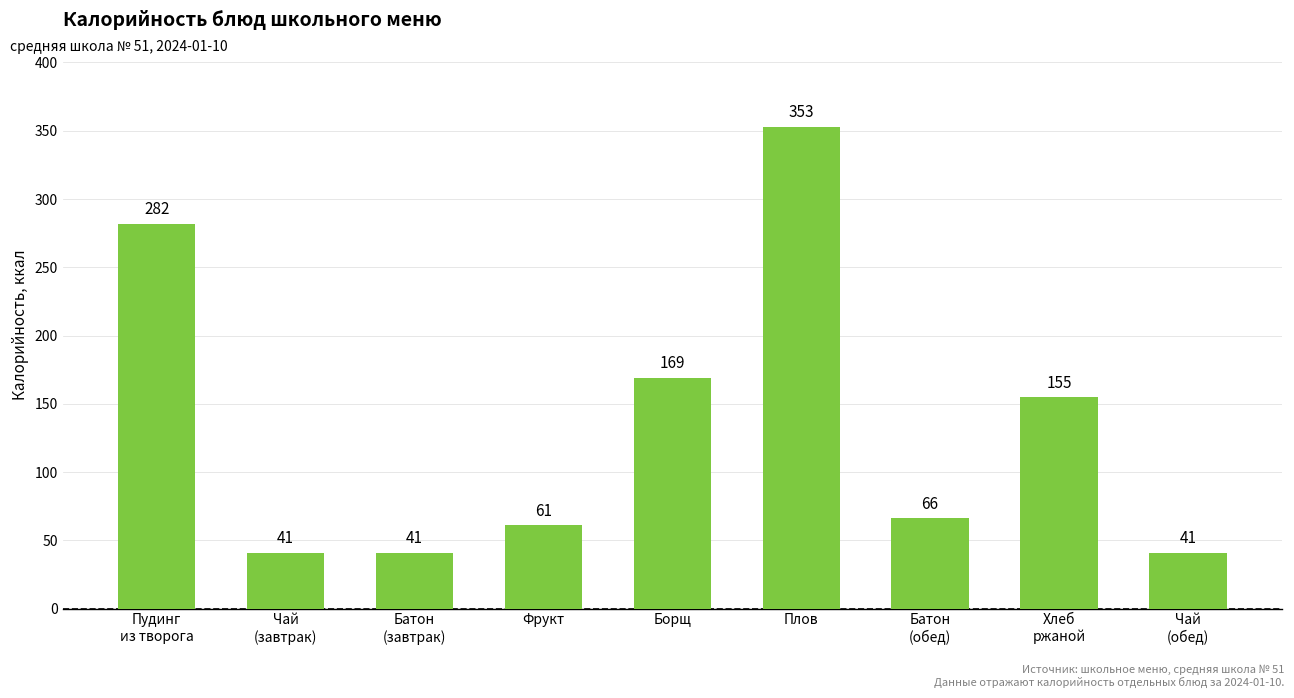

Which has a higher value, Батон
(обед) or Чай
(завтрак)?

Батон
(обед)